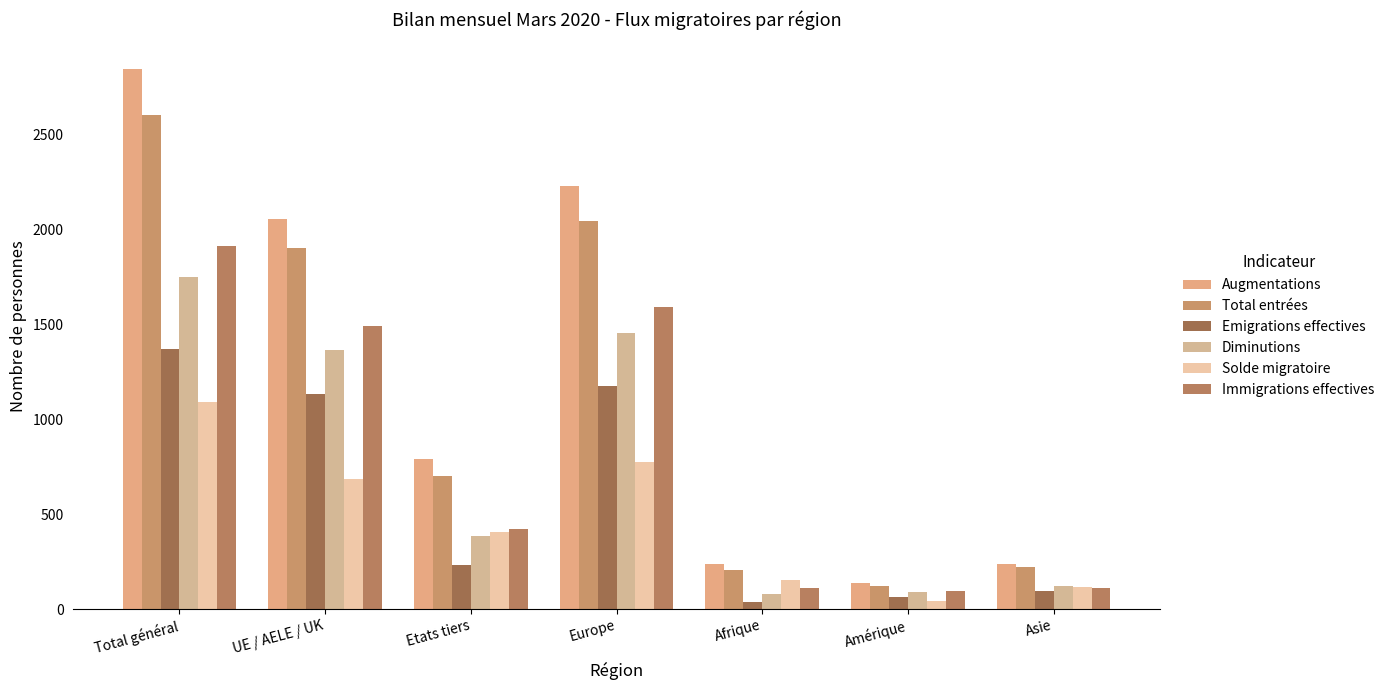

Which series has the largest total across all categories?

Augmentations